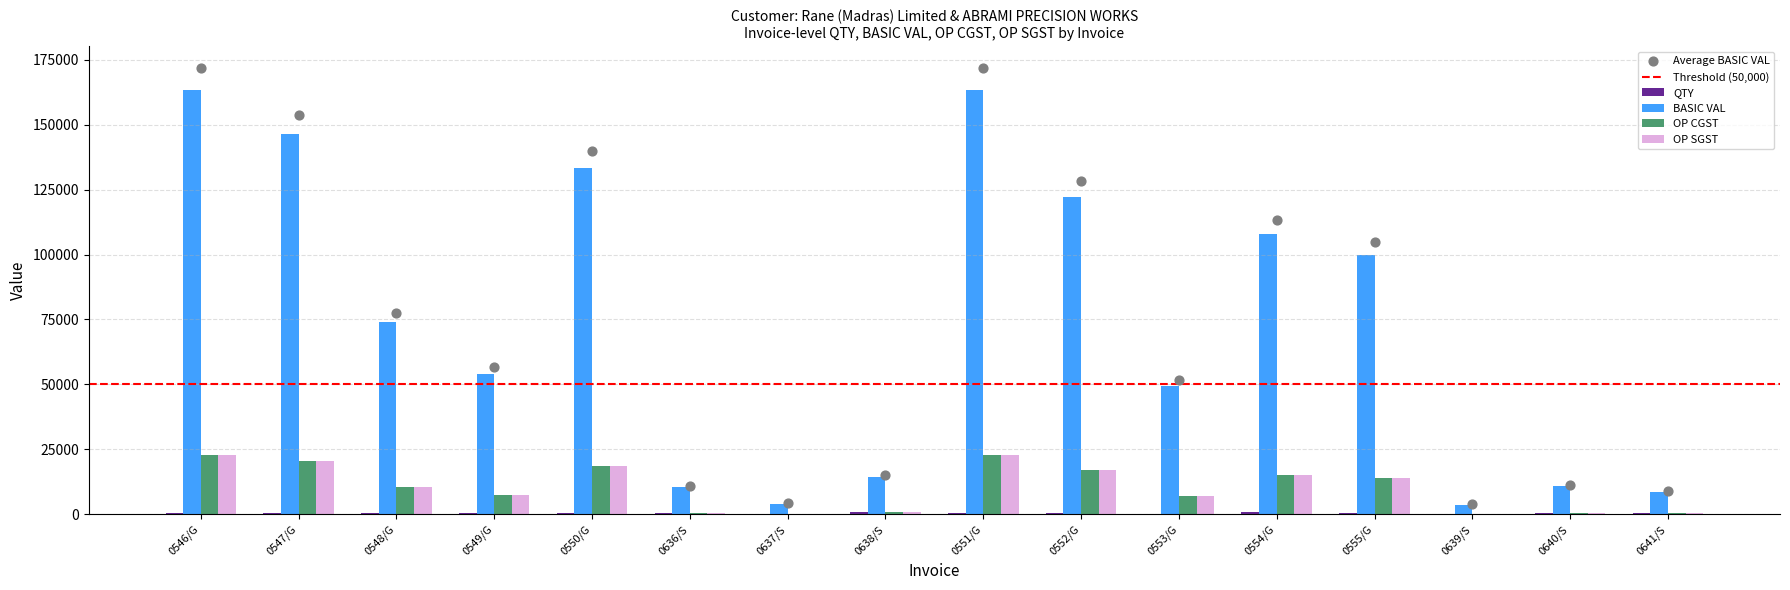

What are all the series names shown in the legend?

QTY, BASIC VAL, OP CGST, OP SGST